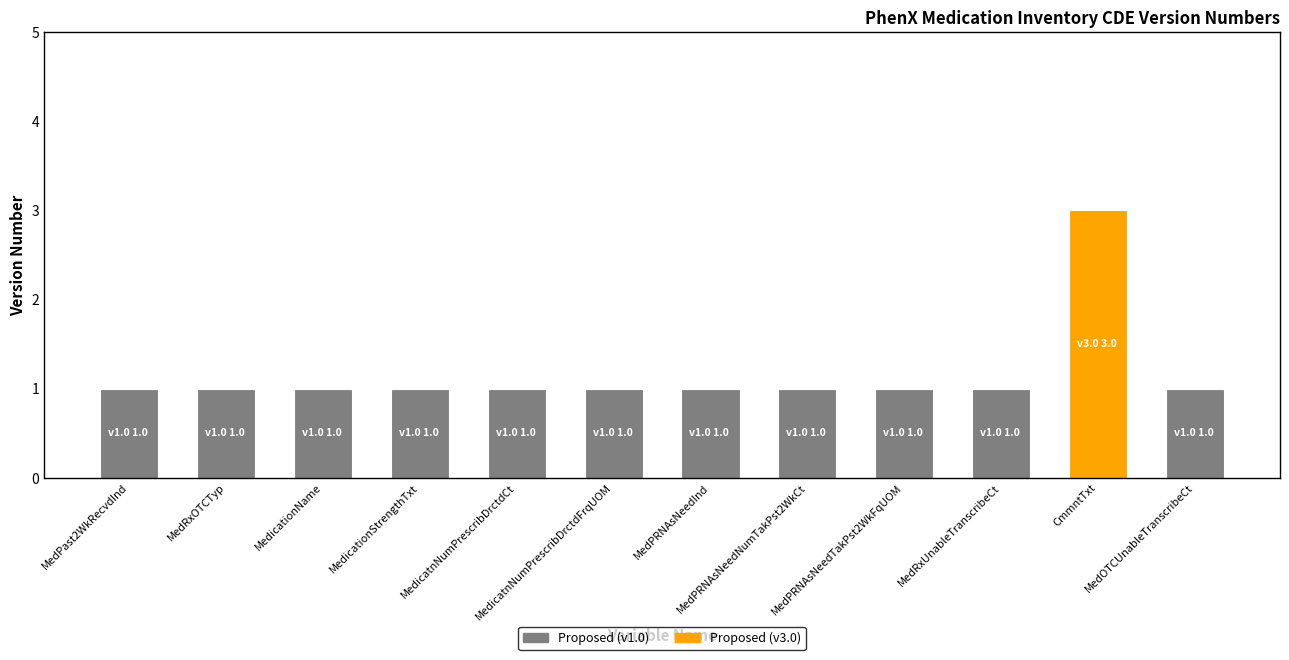

How many distinct data groups are displayed?

2